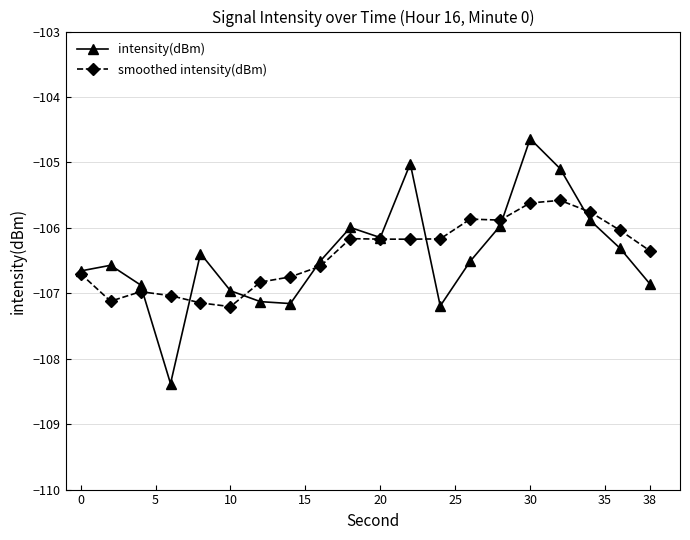

What is the lowest value of the smoothed intensity(dBm) series?

-107.2